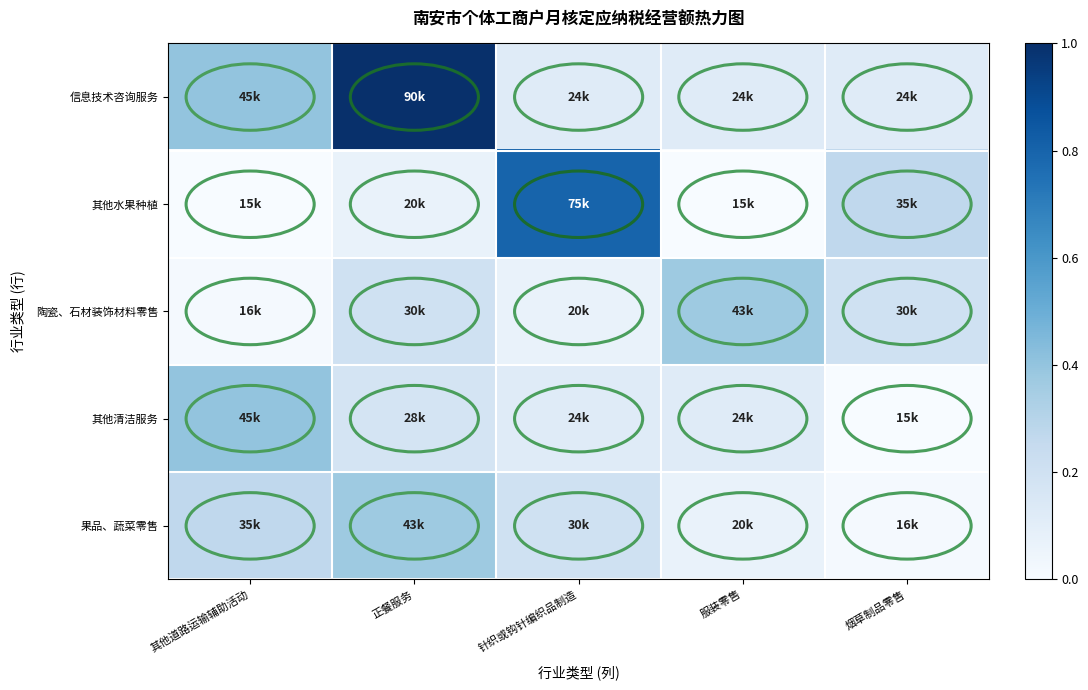

Which series has the largest range (max minus min)?

信息技术咨询服务